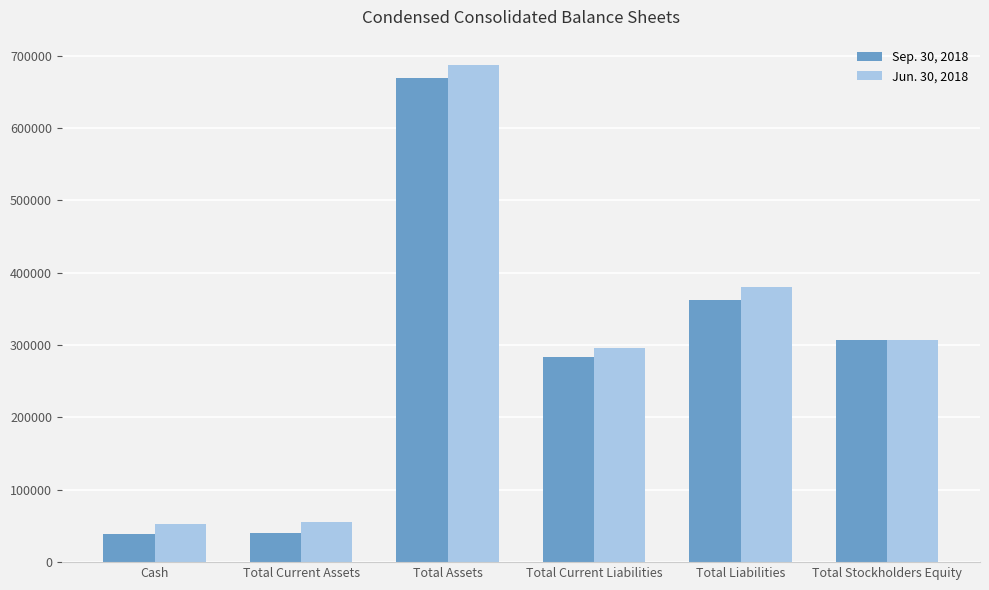

True or false: Sep. 30, 2018 has a value of 8327 at Total Current Assets.

False